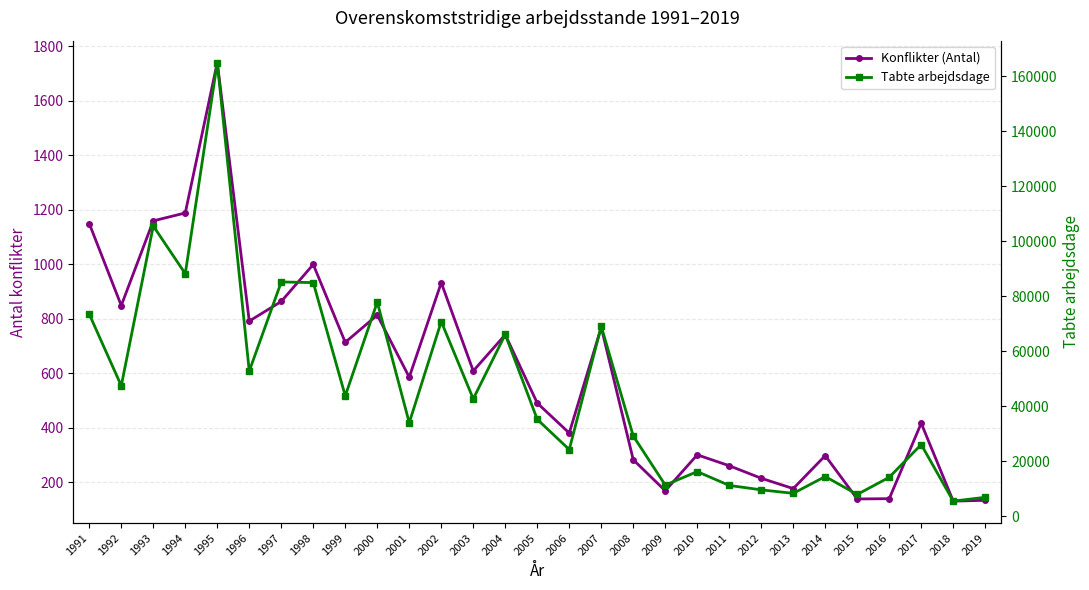

Where is the first local minimum for Konflikter (Antal)?

1992